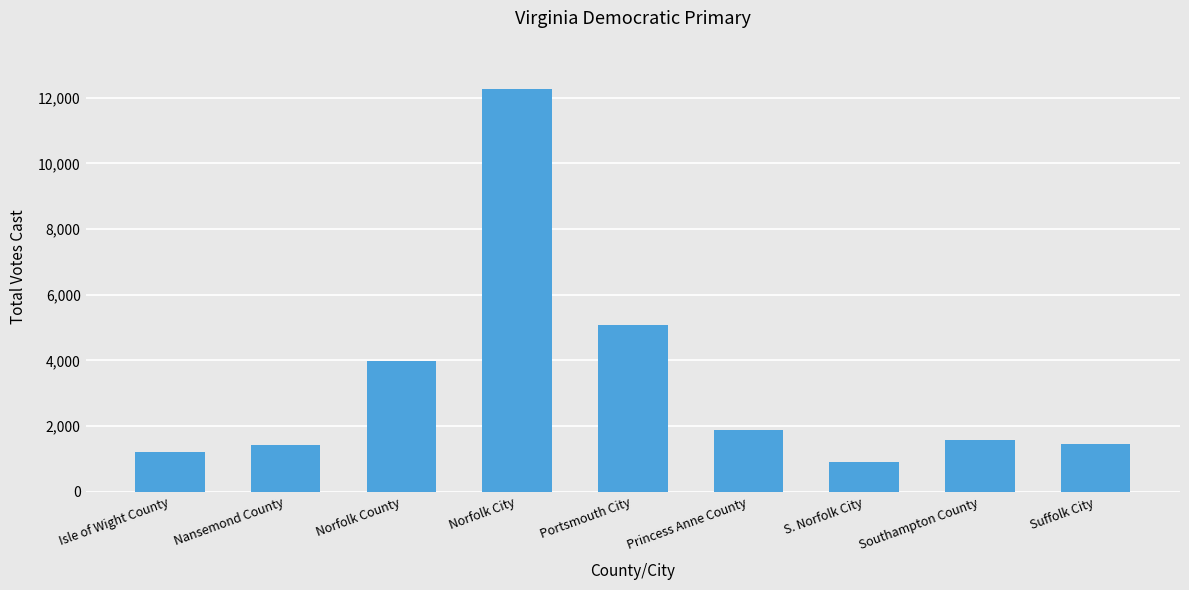

Are the bars horizontal?

No